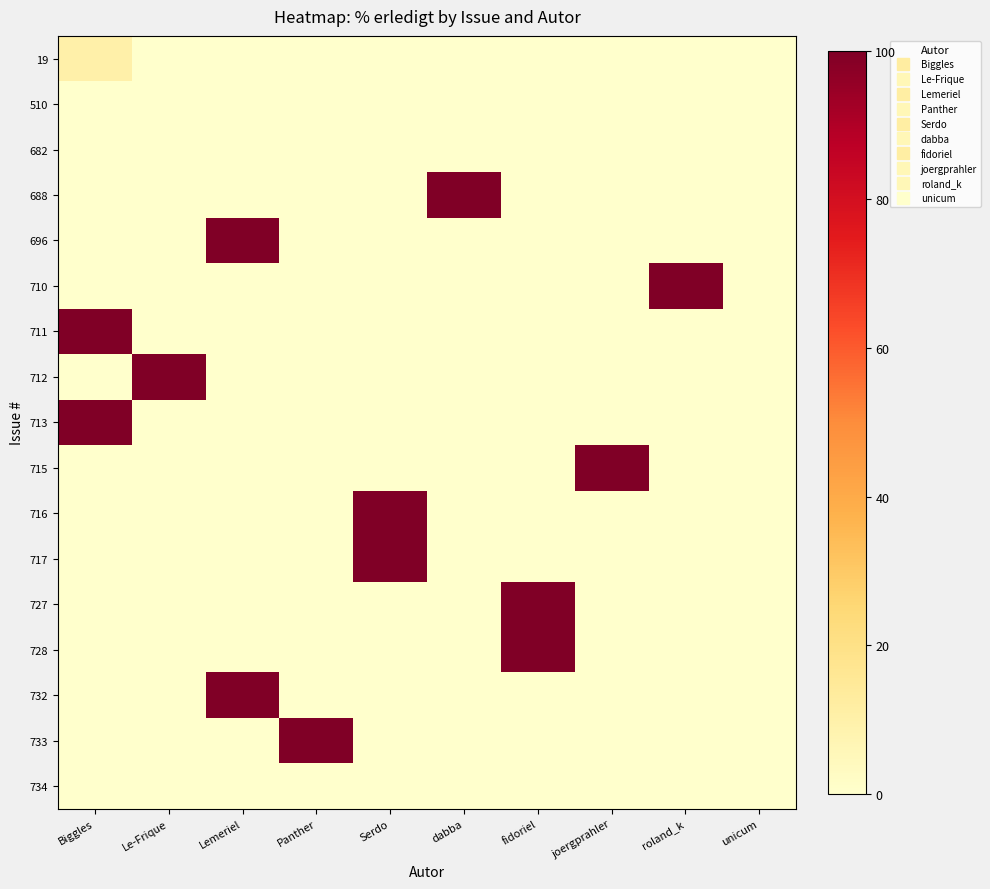

Which category has the highest value across all series?

dabba